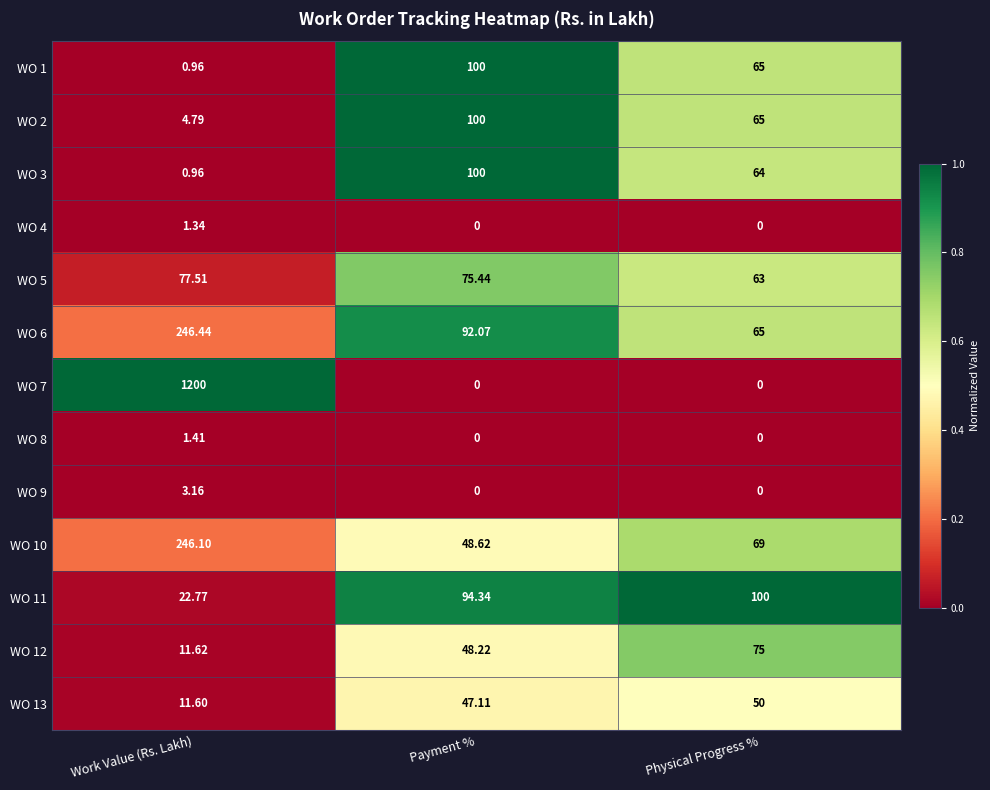

Is the value of WO 13 at Payment % greater than the value of WO 11 at Physical Progress %?

No